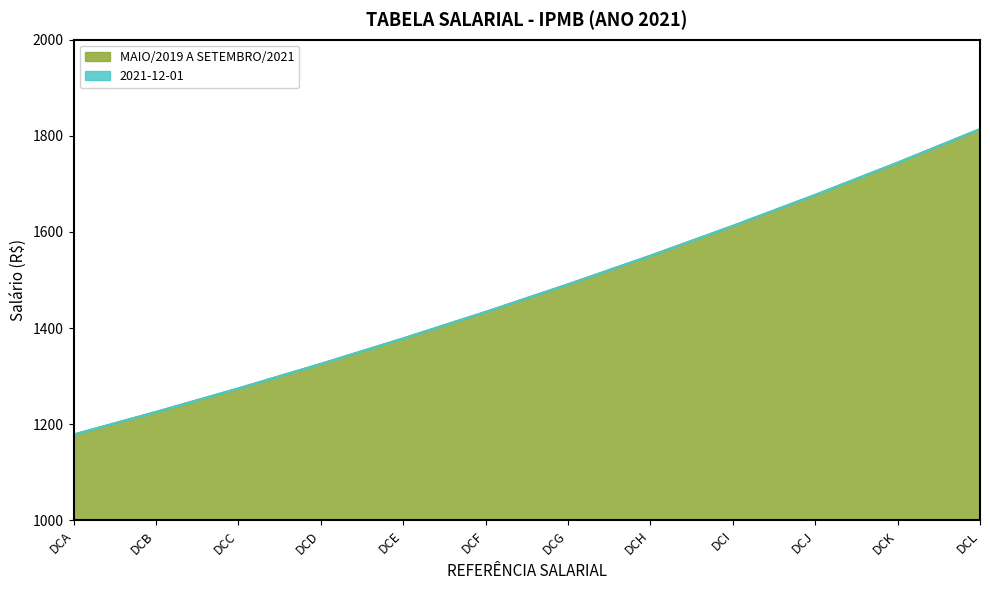

What is the greatest value displayed?

1814.0